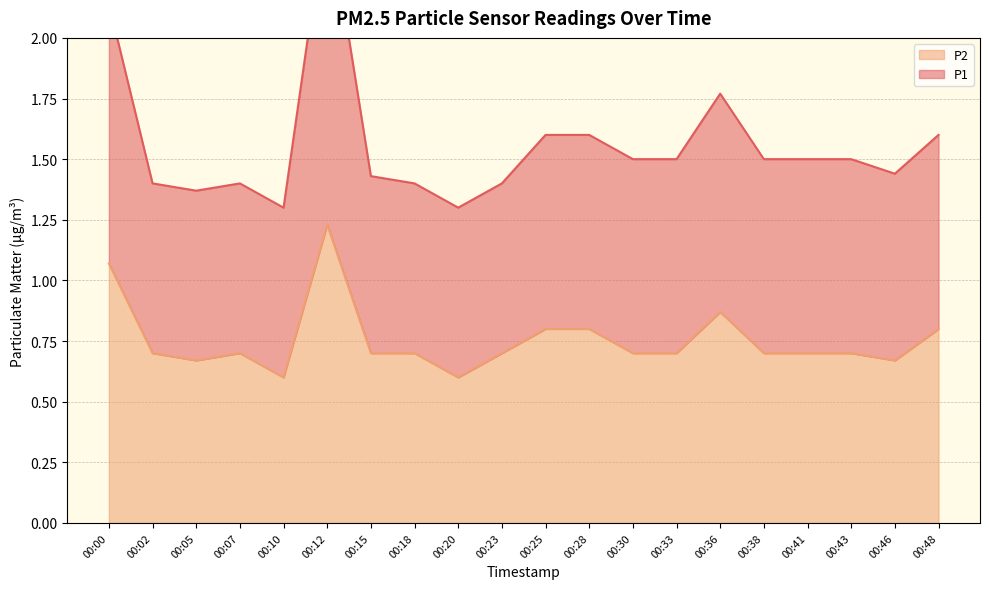

What is the total value across all series at 00:20?

1.9